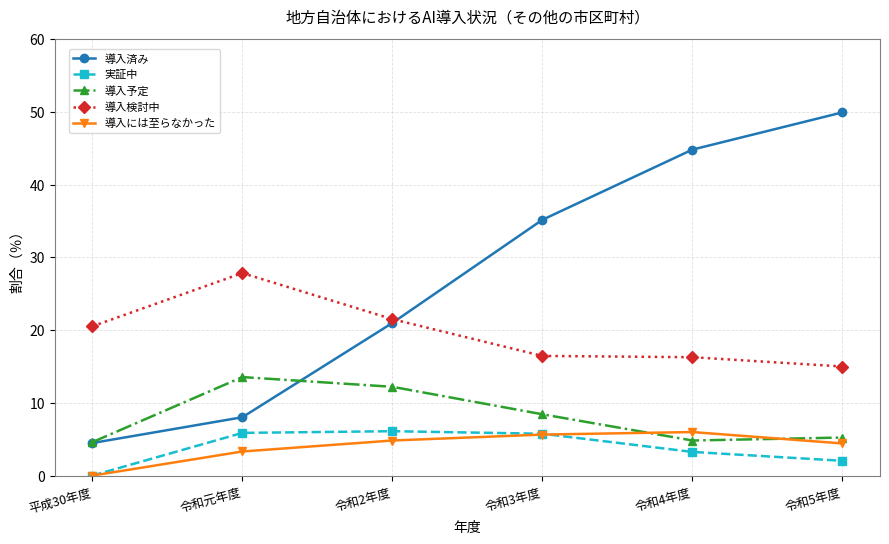

True or false: 導入には至らなかった and 導入済み intersect in this chart.

False